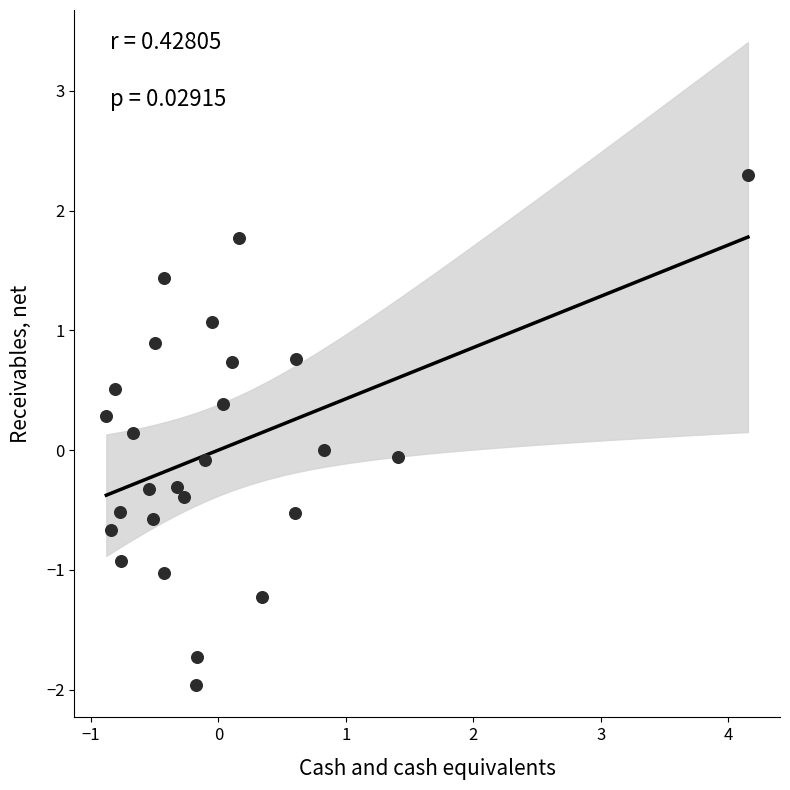

What is the range of Y values (max minus min)?

4.3